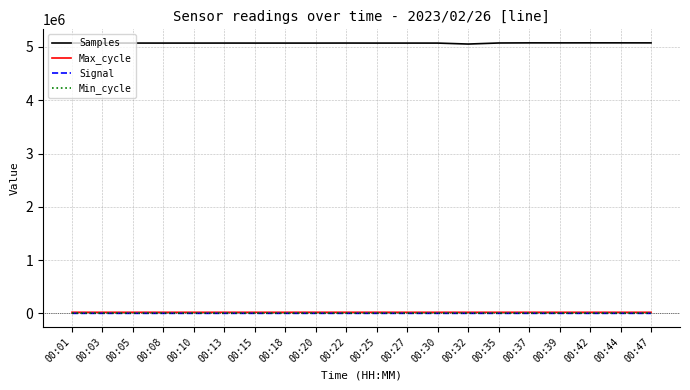

True or false: Samples and Max_cycle cross at least once.

False